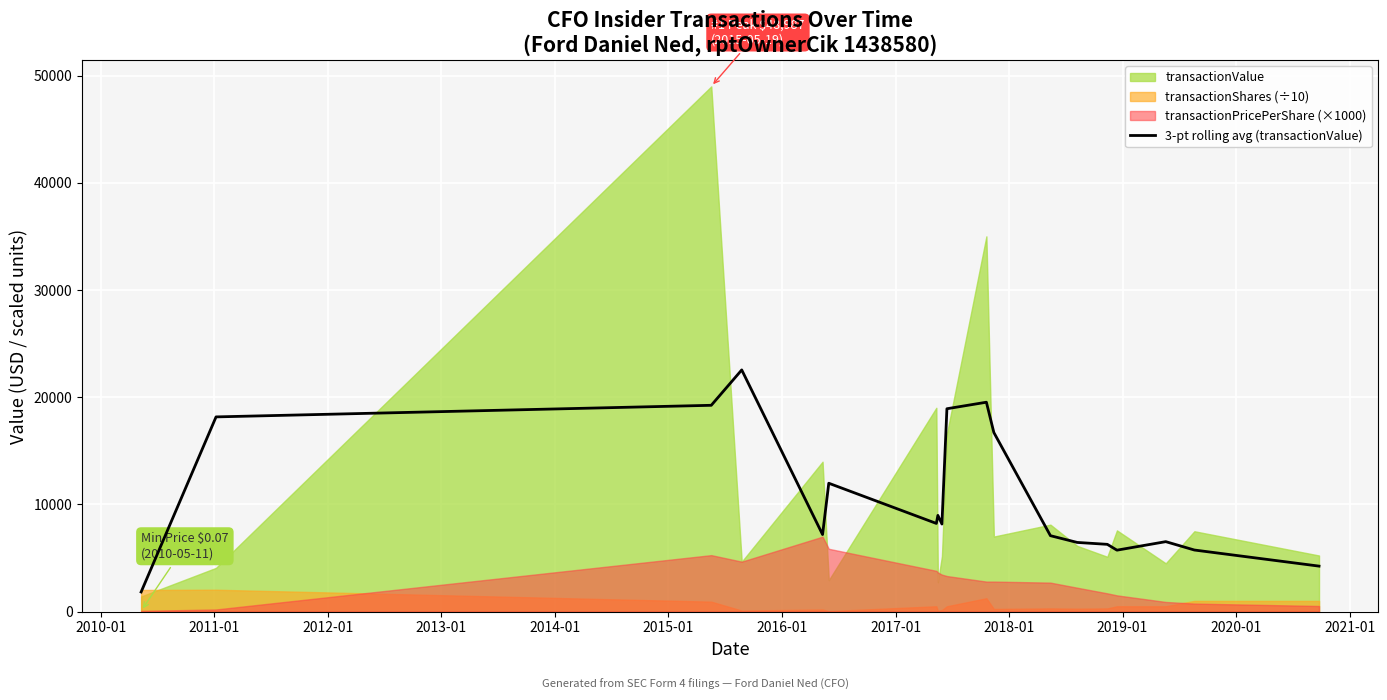

Does the chart display data point markers on the line(s)?

No